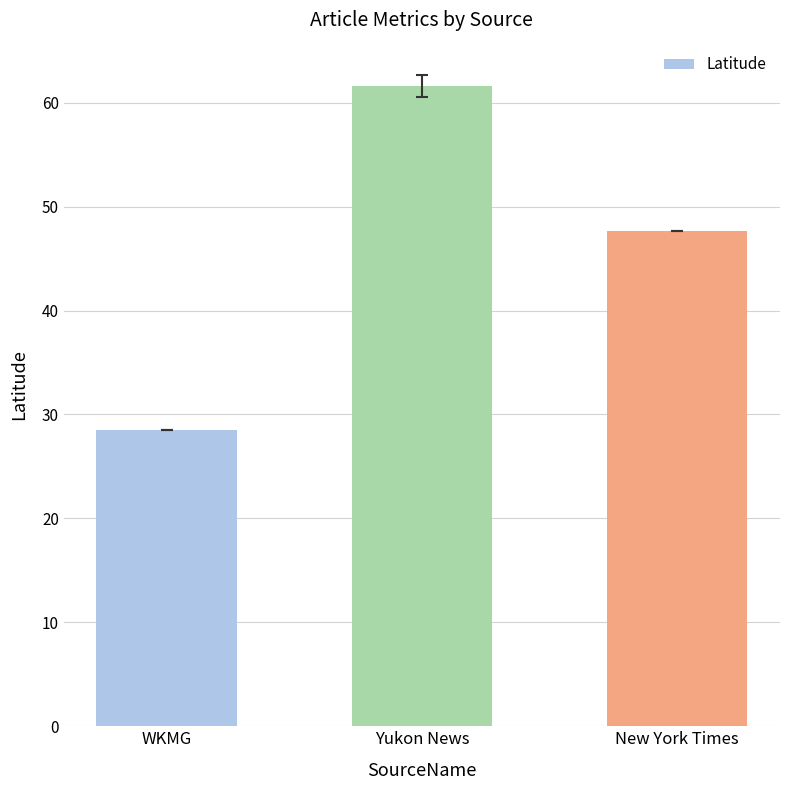

What is the value of the 2nd bar from the left?

61.6